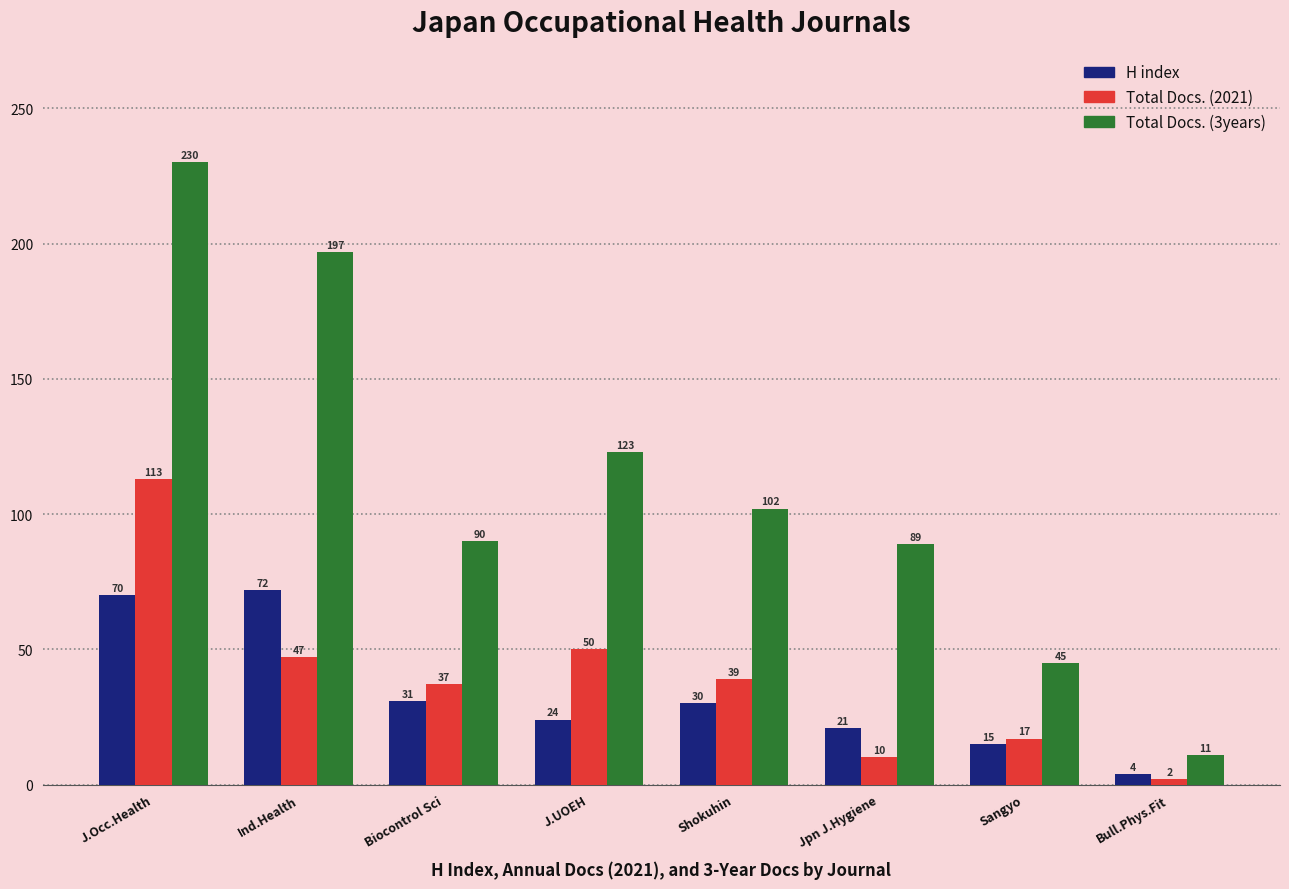

At how many categories does at least one series exceed 154?

2